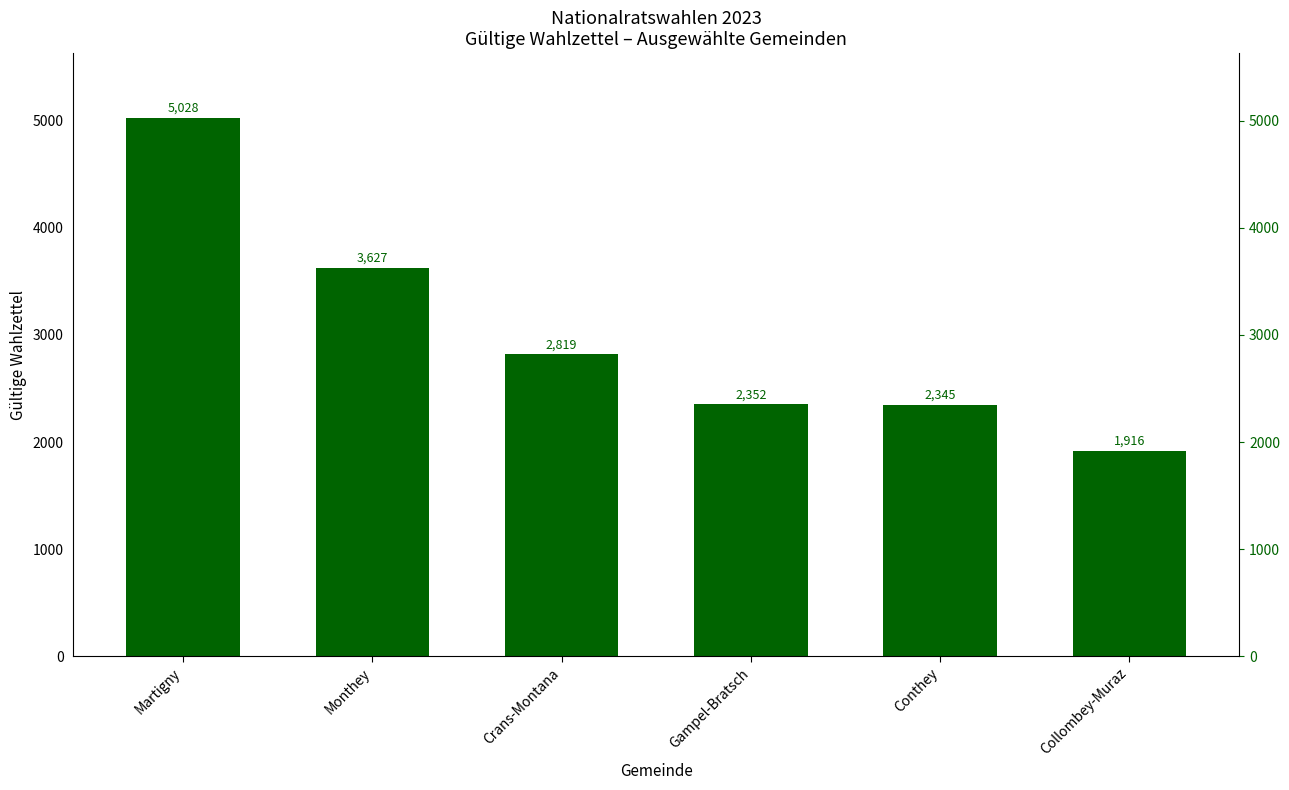

What is the label of the 6th bar from the right?

Martigny